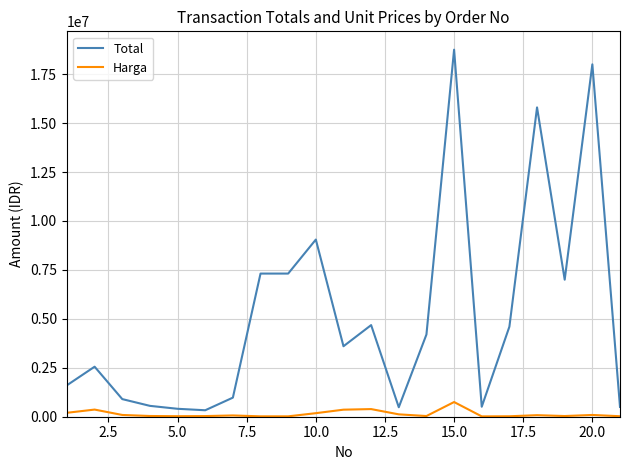

Which series has the widest spread of values?

Total